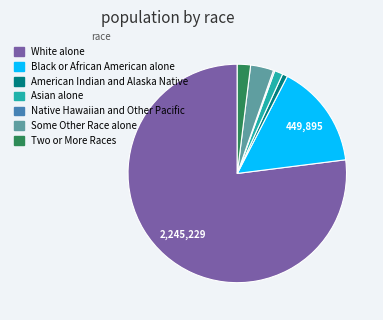

What is the largest slice in the pie chart?

White alone